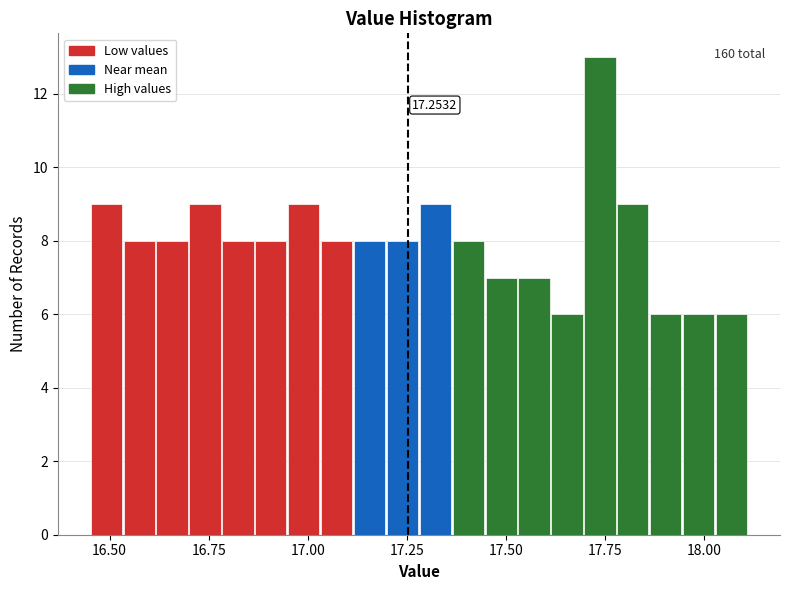

Read against the x-axis, roughly where is the centre of the tallest bar?

17.75